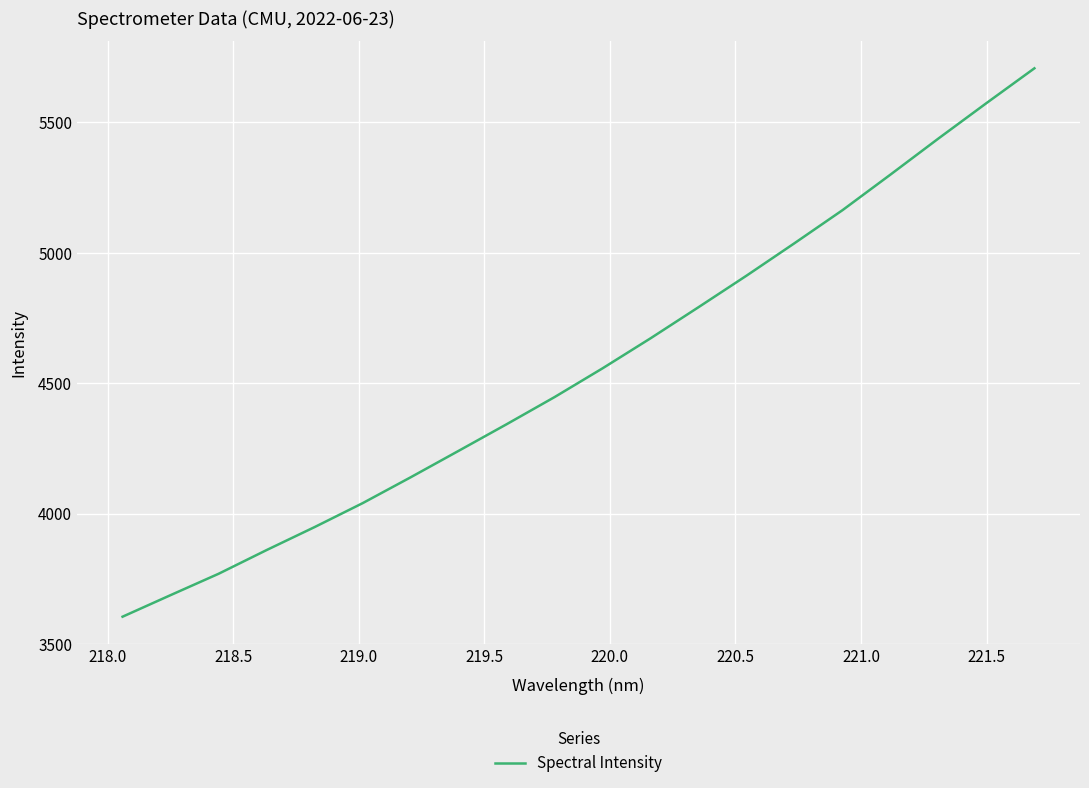

Does the chart display data point markers on the line(s)?

No